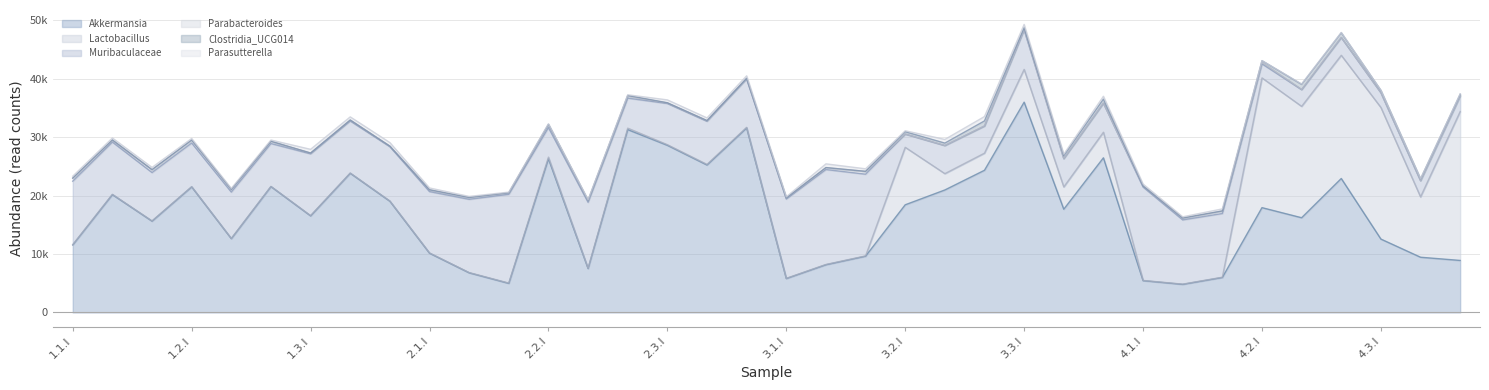

The Muribaculaceae series shows 13073 at 1.2.III. True or false?

False